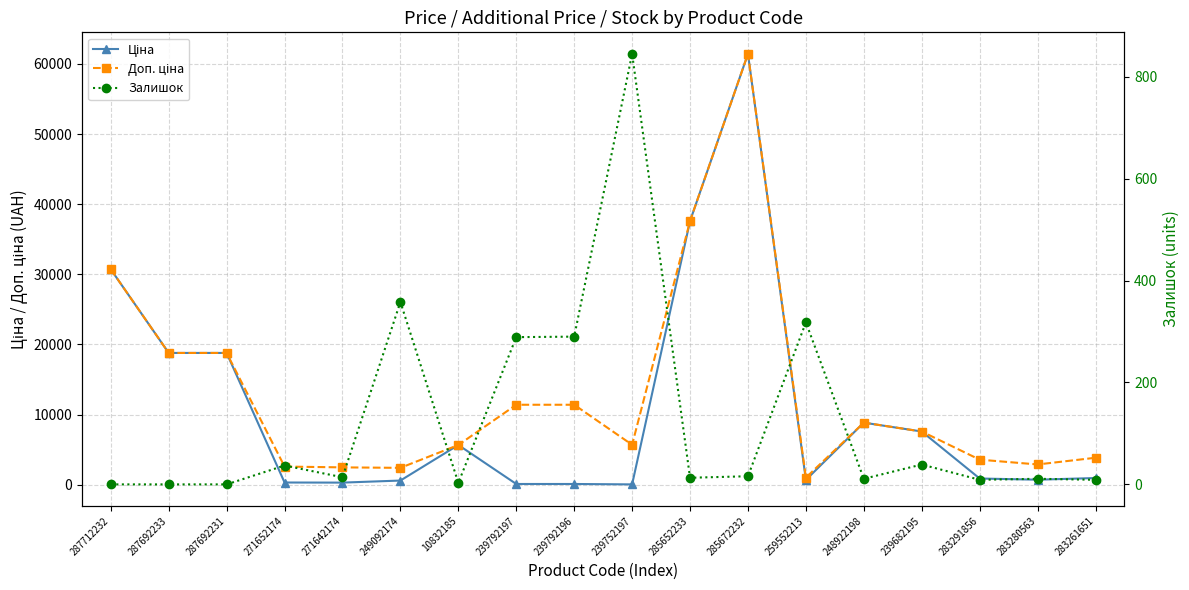

What is the spread (max minus min) of values at 271642174?

2468.4